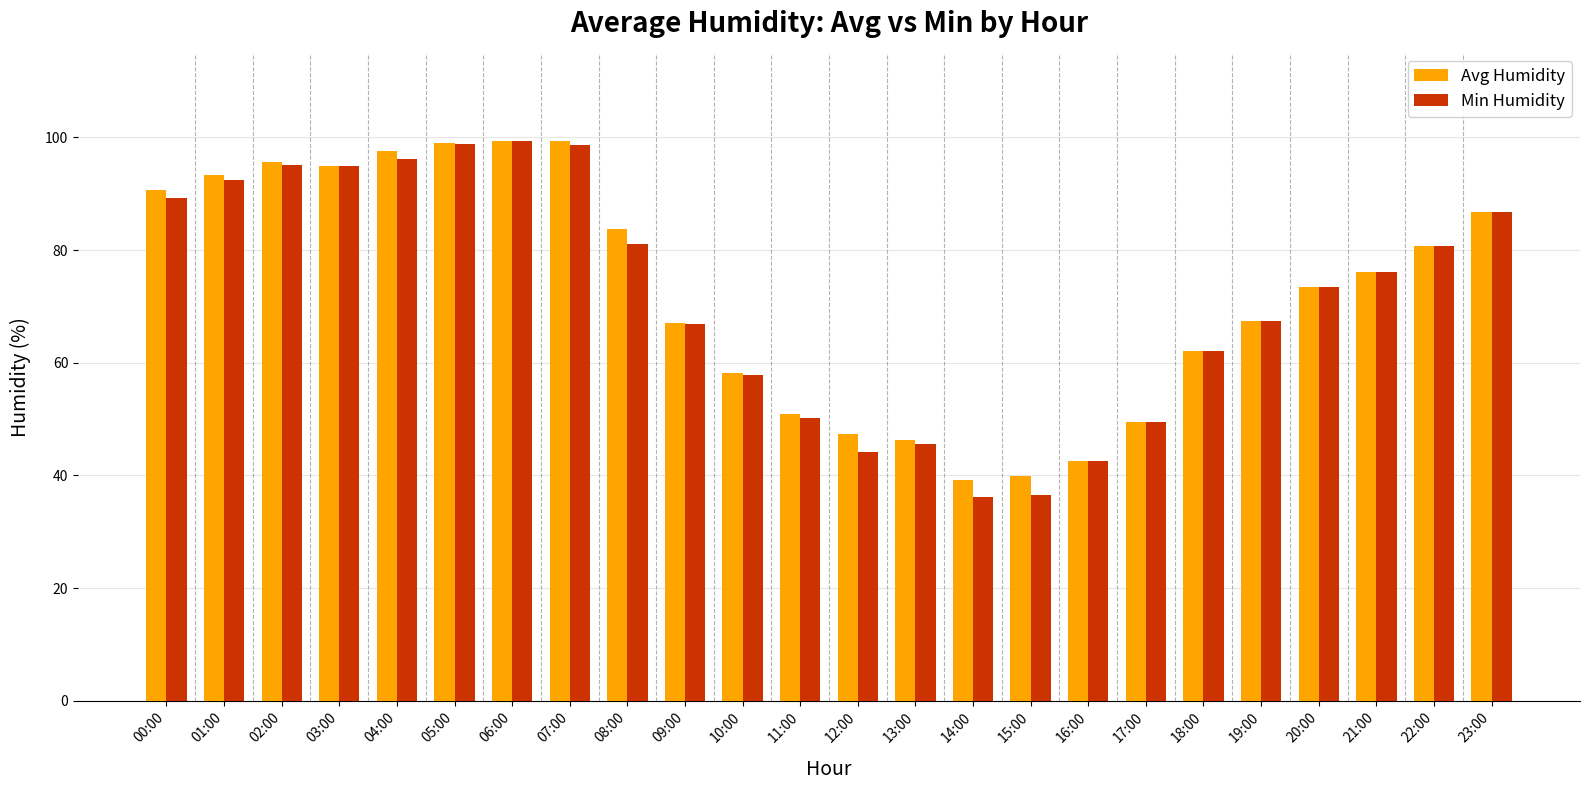

What are all the series names shown in the legend?

Avg Humidity, Min Humidity